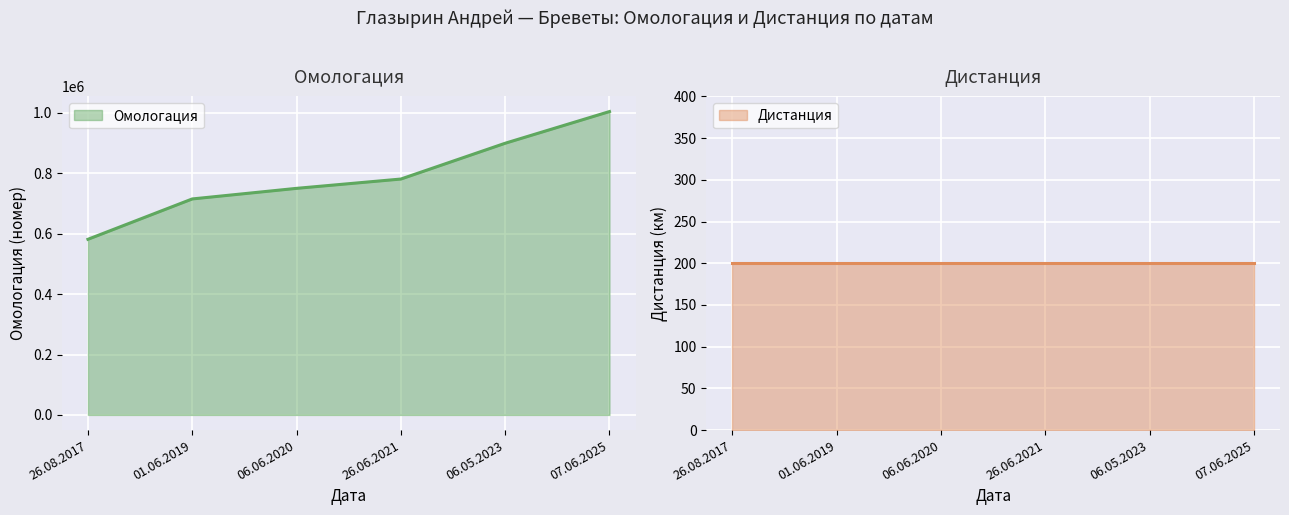

Count the number of categories in the chart.

6